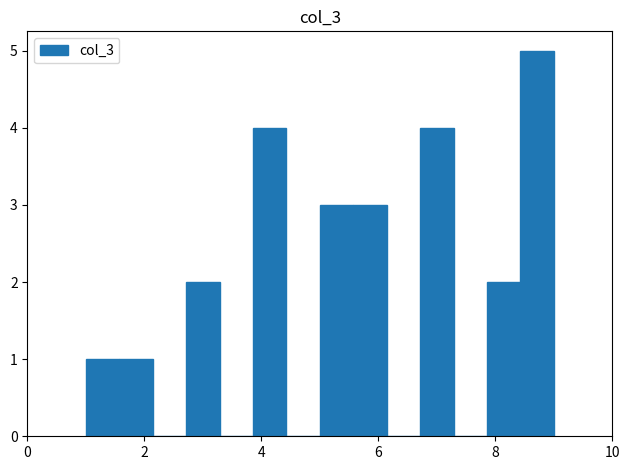

Around what value on the x-axis is the tallest bar? Give the approximate position of its centre, as read against the axis.

8.8